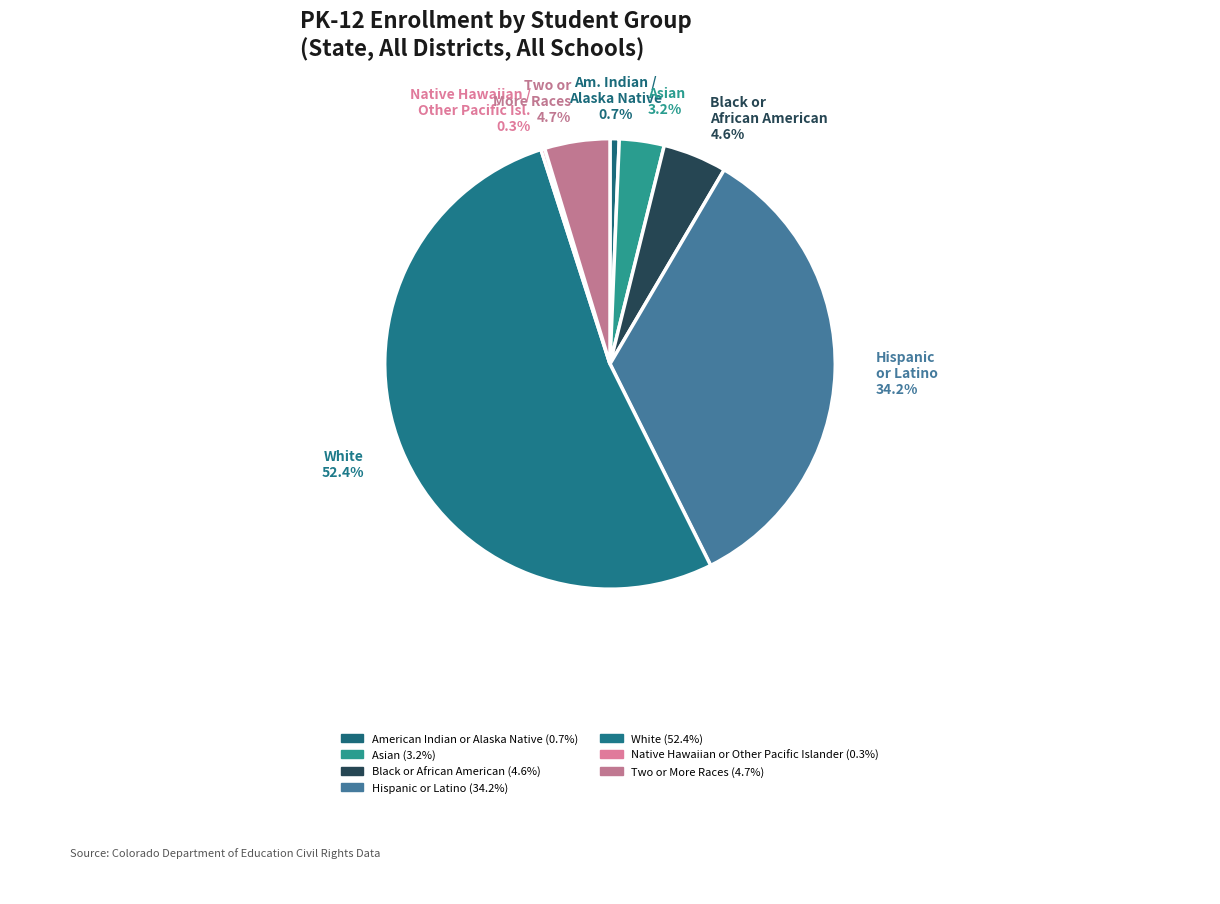

Does White account for over 50% of the chart?

Yes